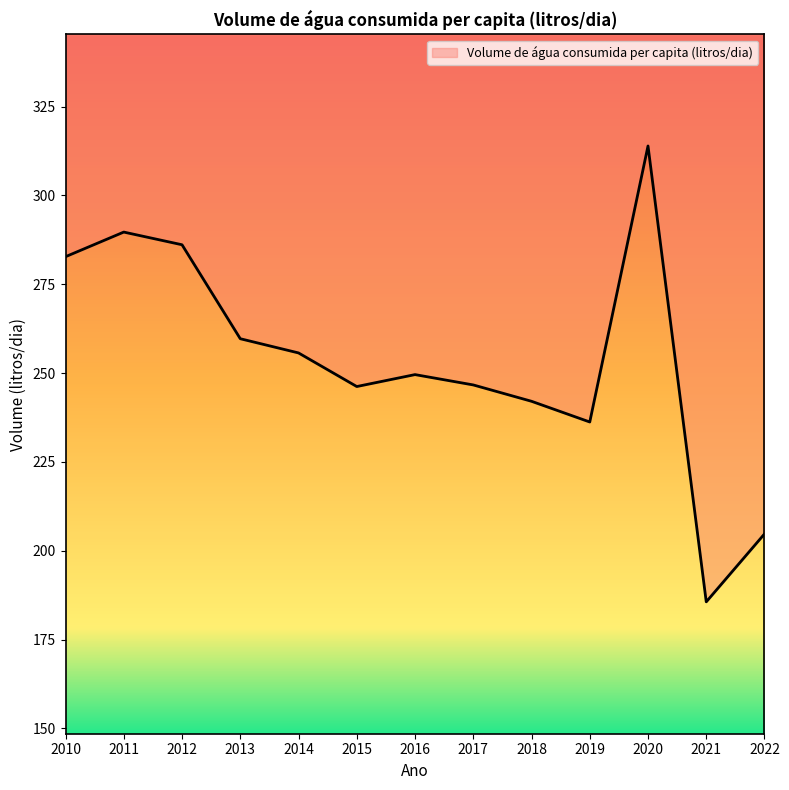

Rank the categories by value from highest to lowest.

2020, 2011, 2012, 2010, 2013, 2014, 2016, 2017, 2015, 2018, 2019, 2022, 2021